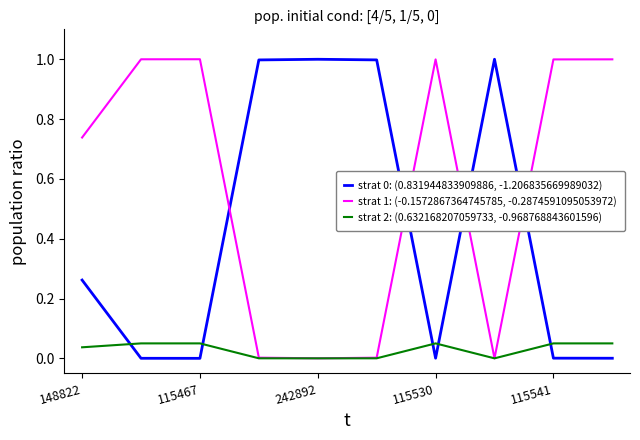

What is the maximum value for strat 0: (0.831944833909886, -1.206835669989032)?

1.0